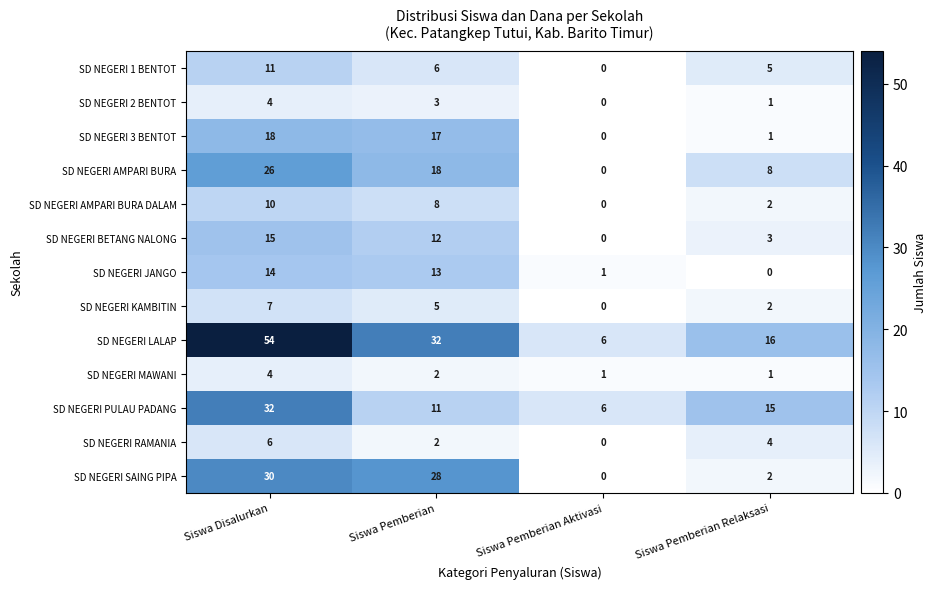

Which label corresponds to the largest value in the chart?

Siswa Disalurkan